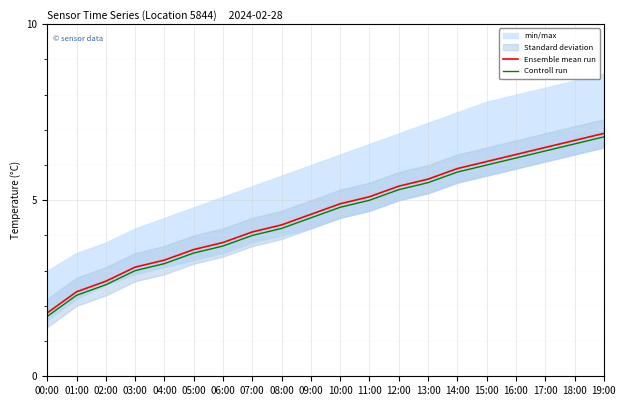

Reading left to right, transcribe all the data shown in this chart.

Ensemble mean run: 1.8	2.4	2.7	3.1	3.3	3.6	3.8	4.1	4.3	4.6	4.9	5.1	5.4	5.6	5.9	6.1	6.3	6.5	6.7	6.9
Controll run: 1.7	2.3	2.6	3.0	3.2	3.5	3.7	4.0	4.2	4.5	4.8	5.0	5.3	5.5	5.8	6.0	6.2	6.4	6.6	6.8